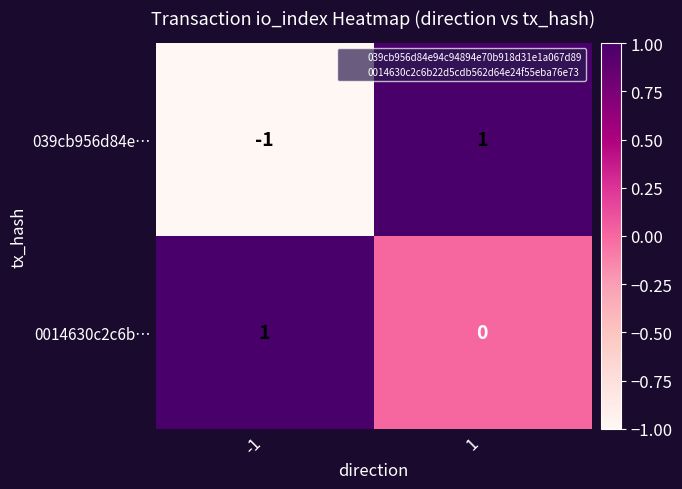

The 039cb956d84e… series shows 1 at 1. True or false?

True